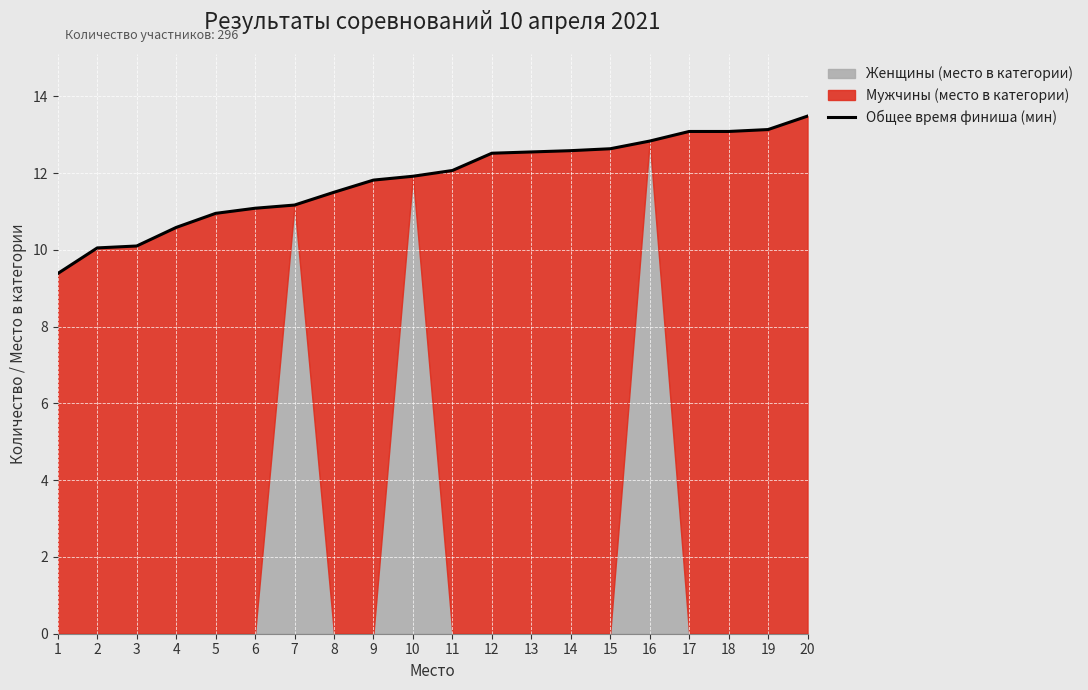

Is it true that the value at 12 is 12.5?

True